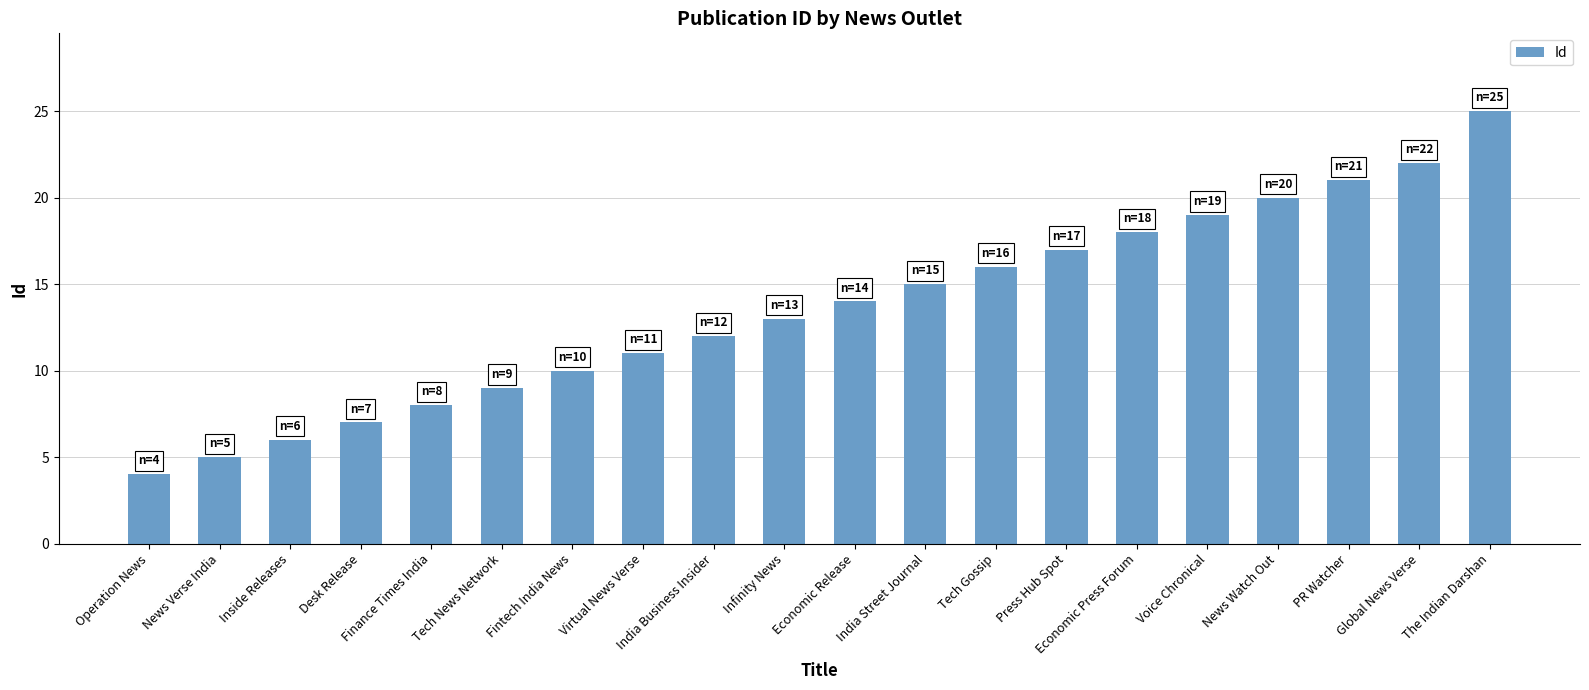

How many values are below 14?

10